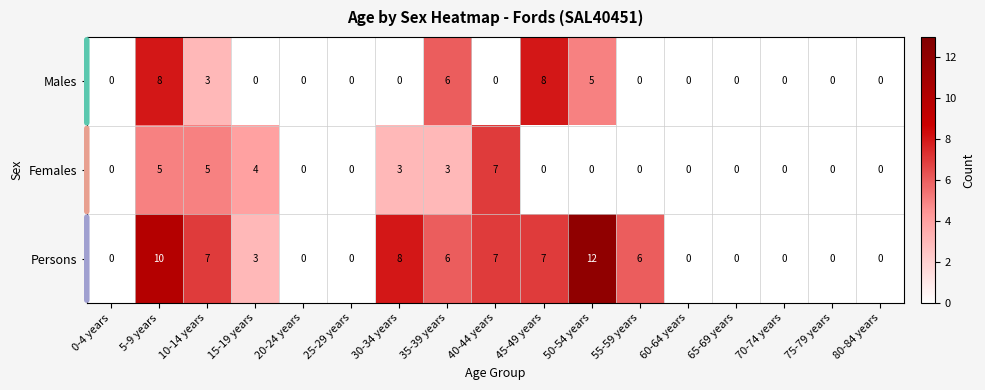

Which series has the largest total across all categories?

Persons